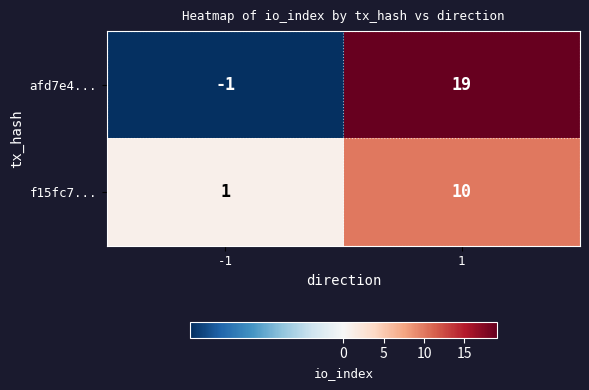

Is the value of afd7e4... at 1 greater than the value of f15fc7... at -1?

Yes